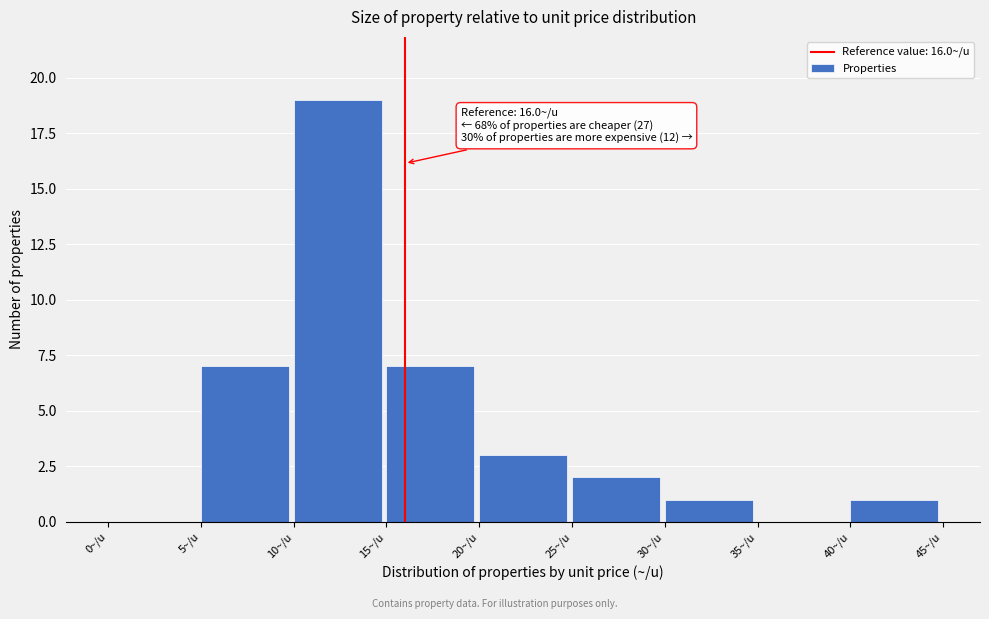

Which range on the x-axis has the tallest bar?

10 to 15